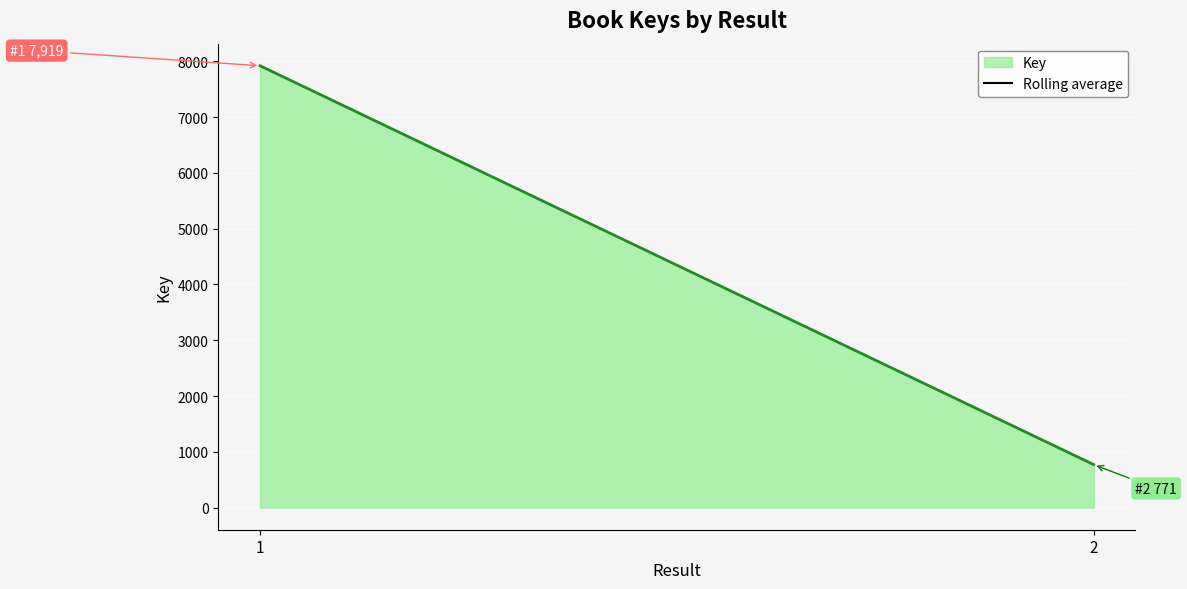

True or false: the data shows 7919 at 1.

True